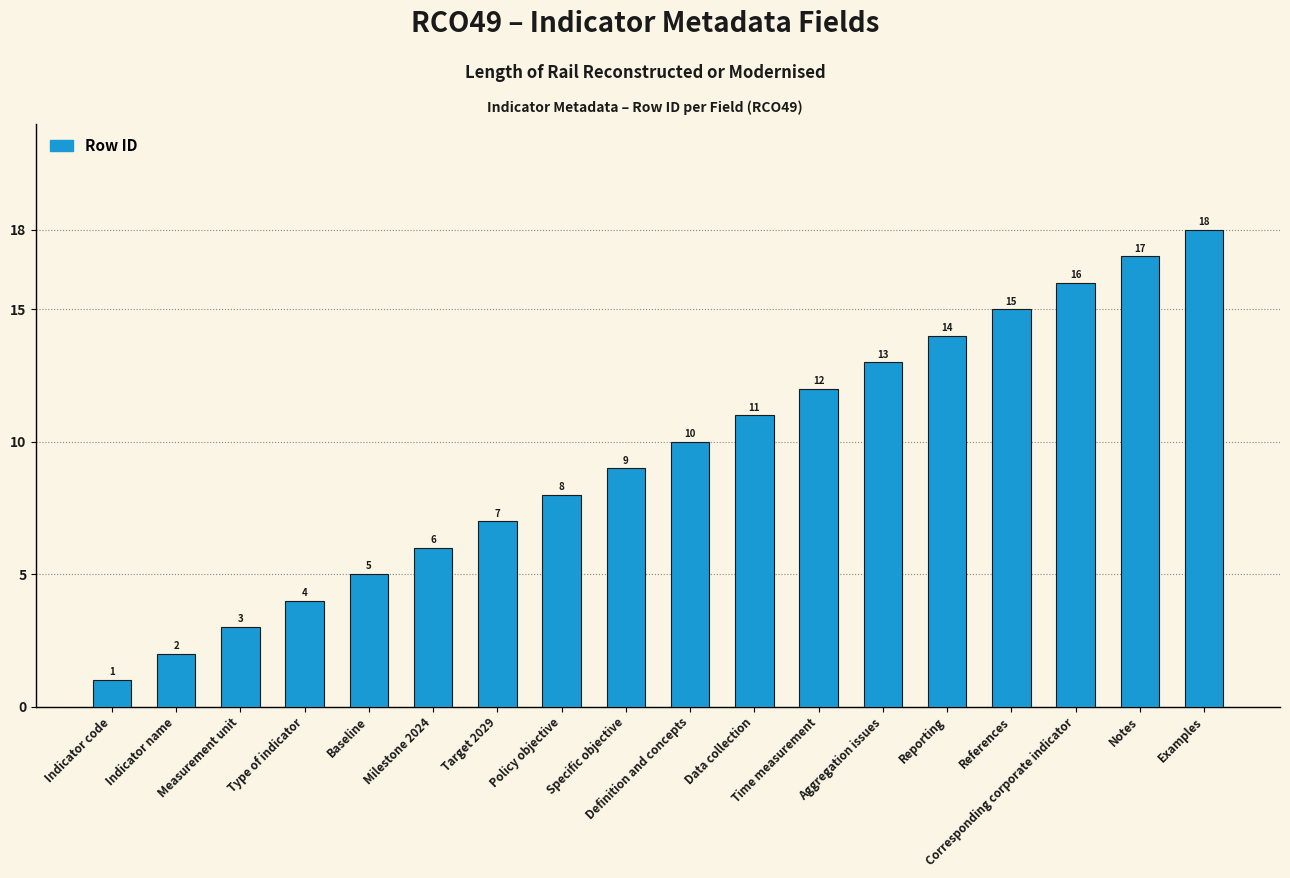

What position from the right is Notes?

2